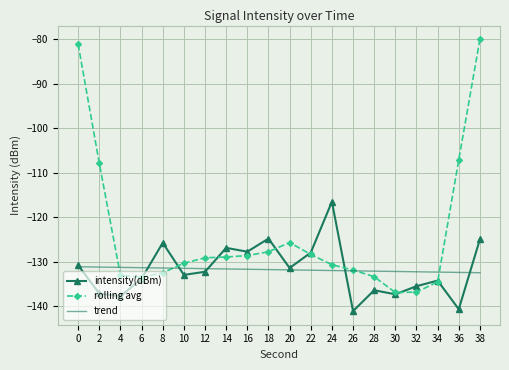

The value of trend at 34 is -132.3. True or false?

True